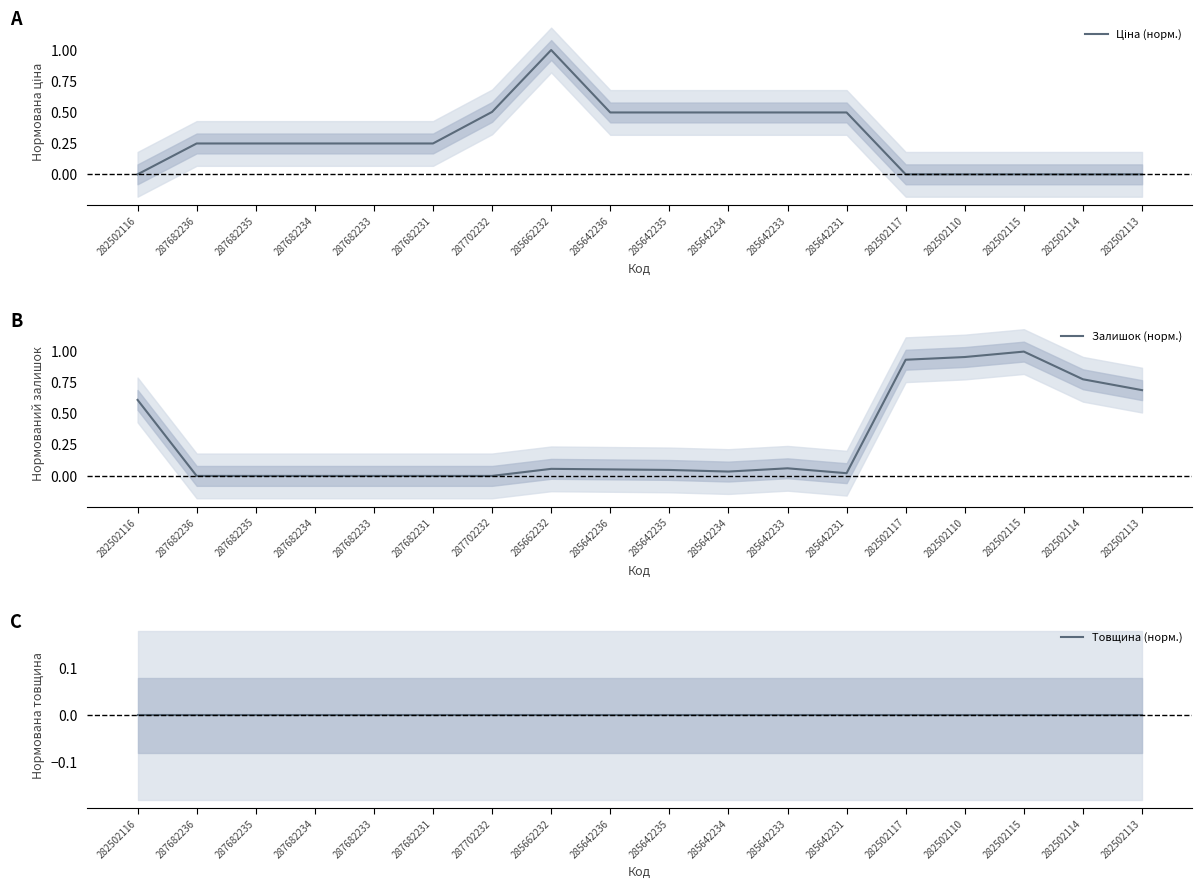

Rank the series at 282502117 from highest to lowest value.

Залишок (норм.), Ціна (норм.), Товщина (норм.)